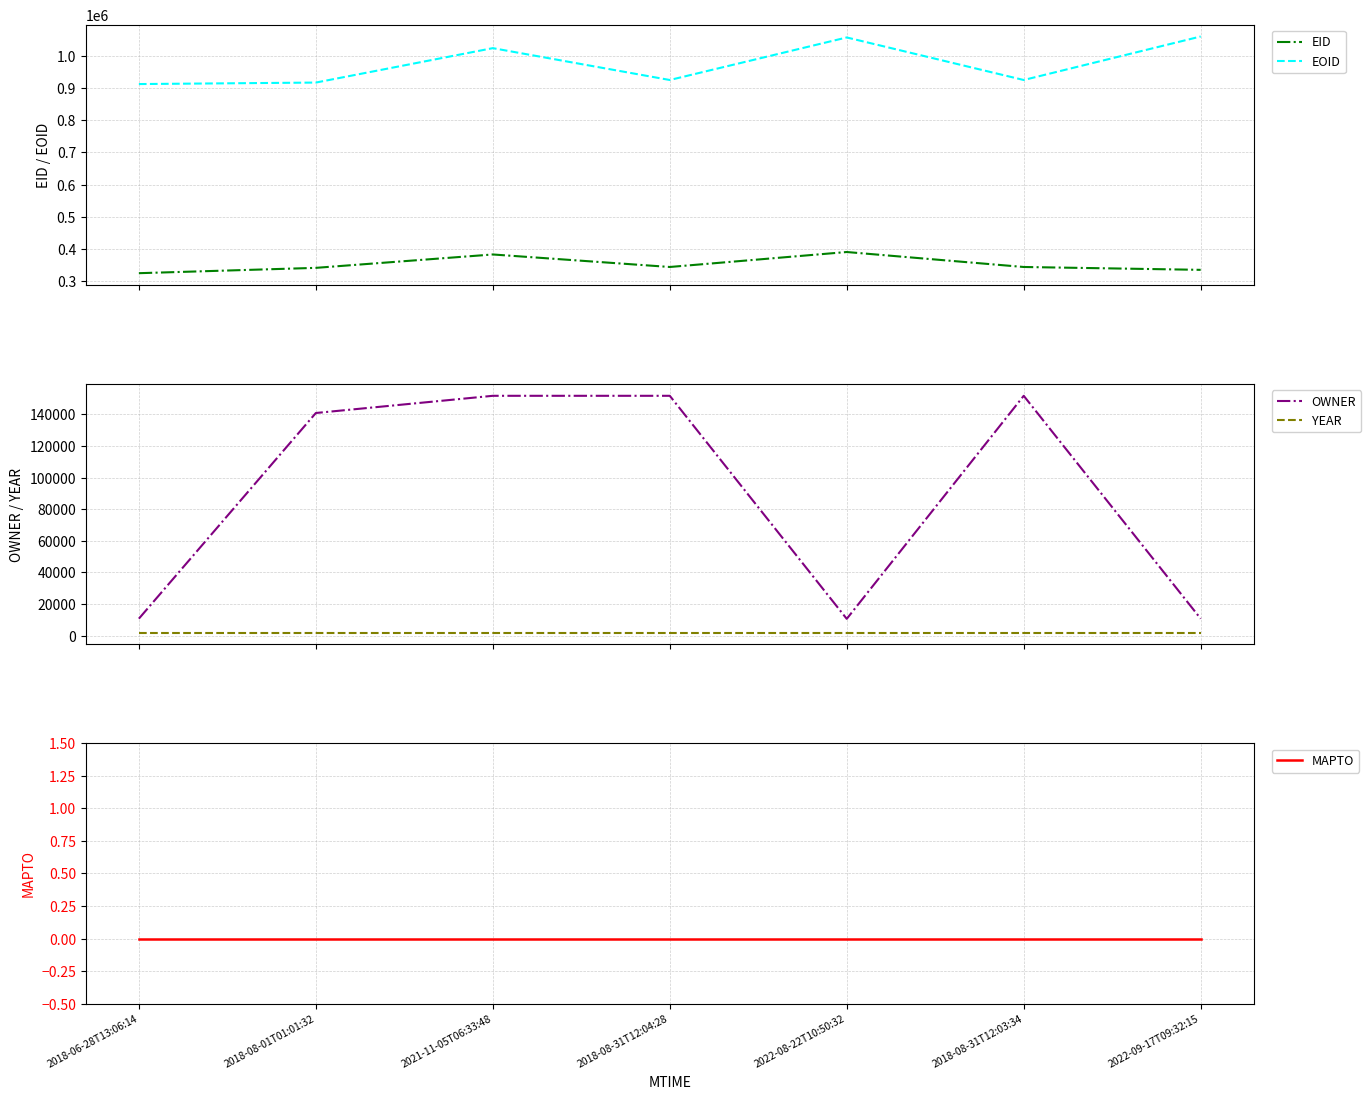

True or false: OWNER and YEAR intersect in this chart.

False